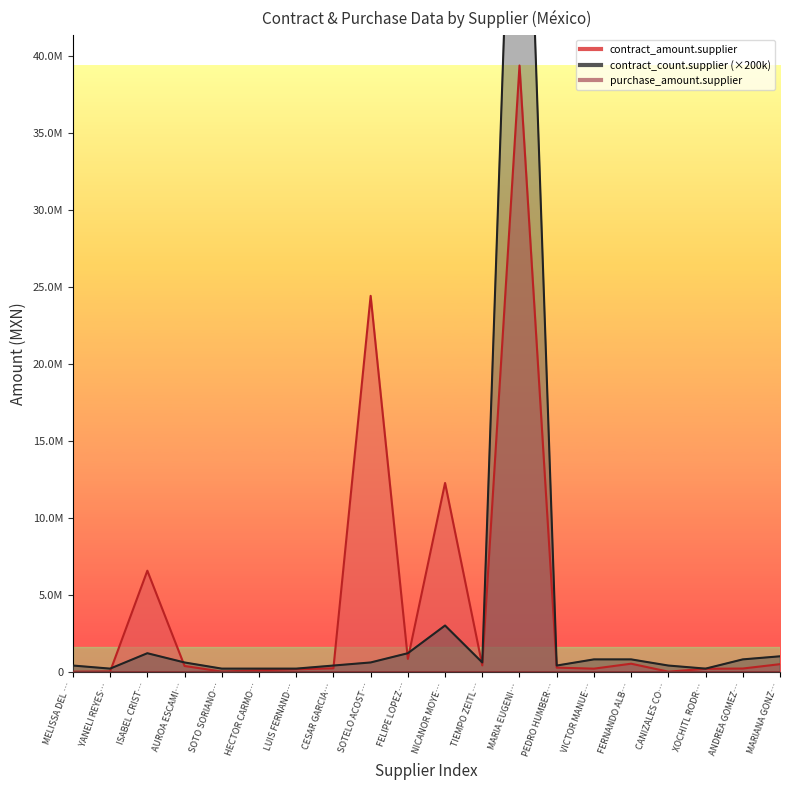

What is the difference between the contract_count.supplier values at ANDREA GOMEZ… and HECTOR CARMO…?

600000.0